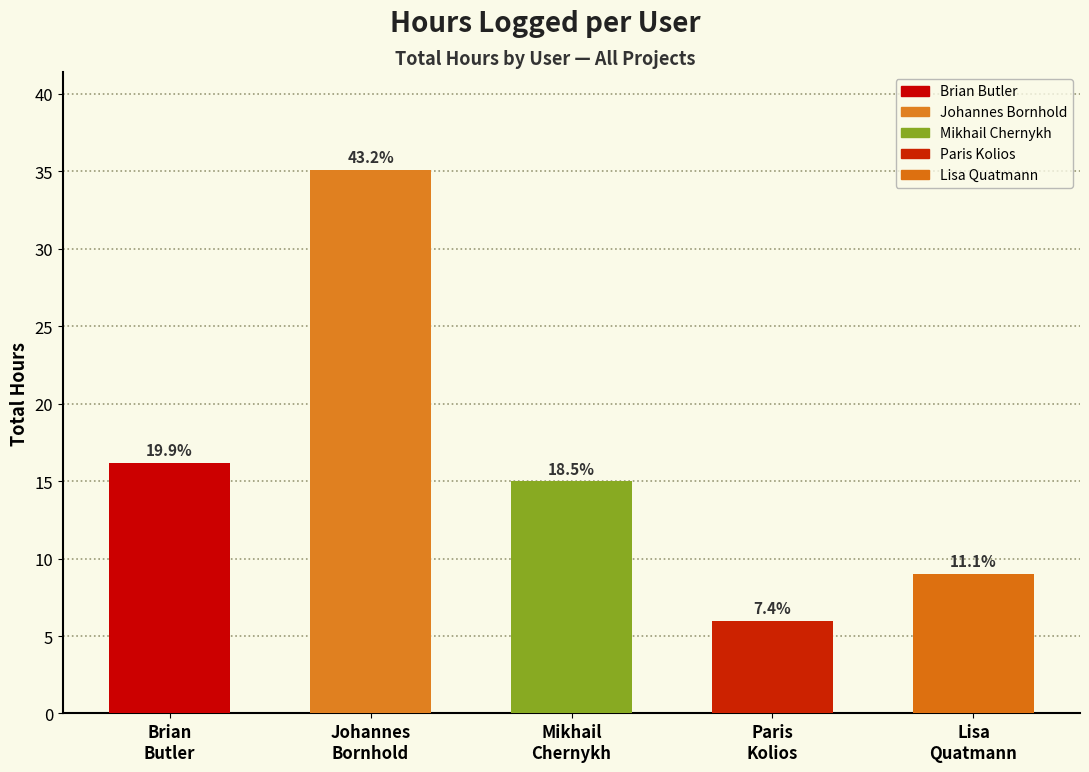

Which label corresponds to the smallest value in the chart?

Paris
Kolios